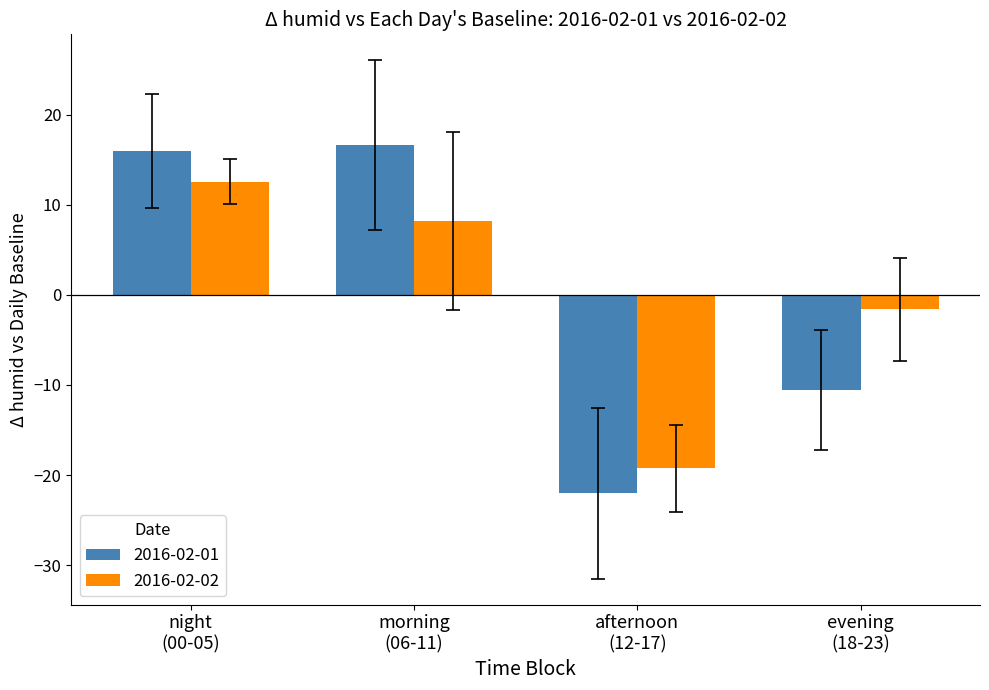

How many distinct data groups are displayed?

2